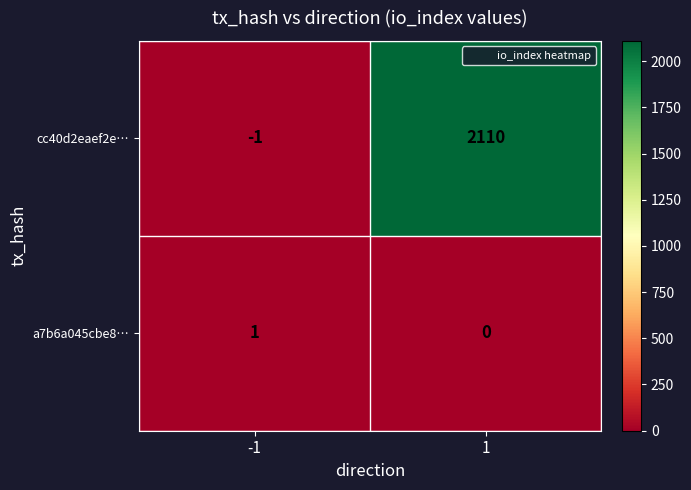

What is the maximum value shown in the chart?

2110